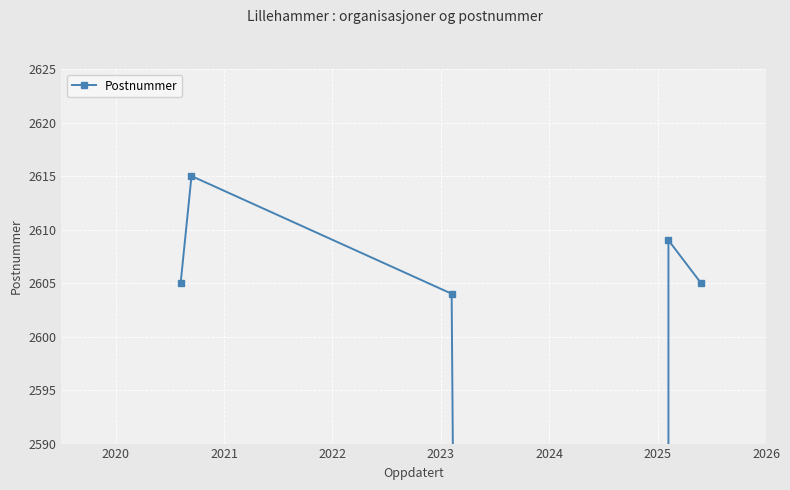

Count the number of categories in the chart.

6